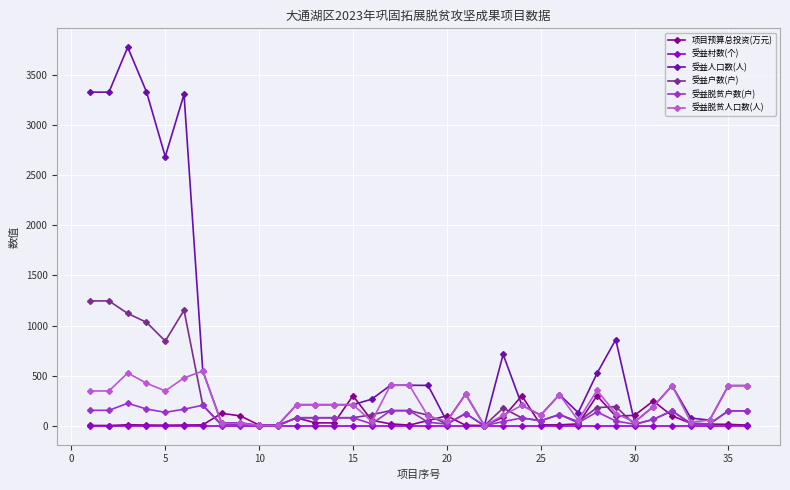

True or false: 受益人口数(人) has more than 1 points higher than both neighbors.

True